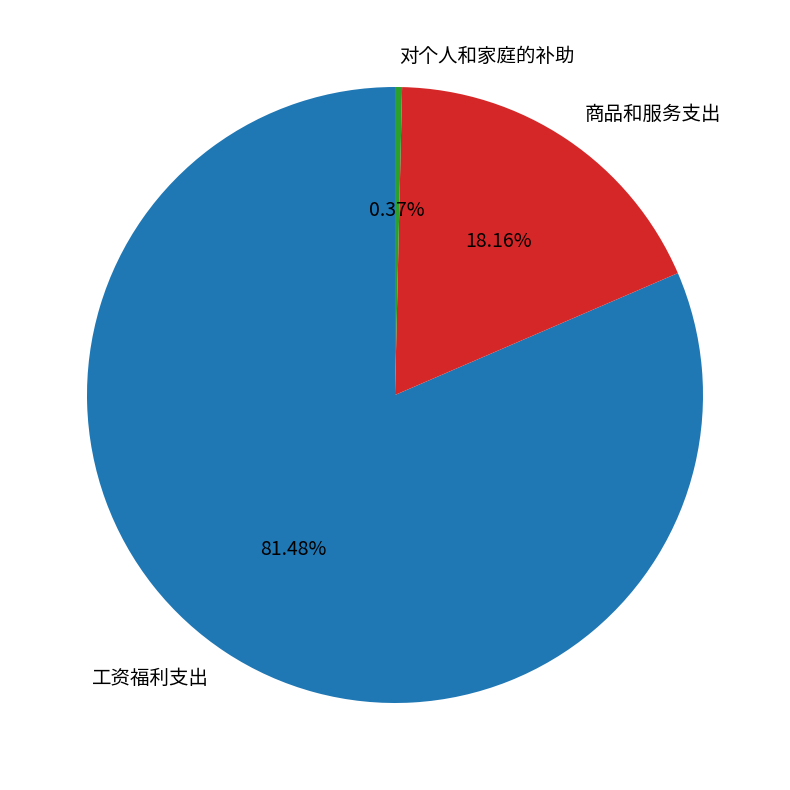

To the nearest percent, what is the difference between the largest and smallest slice percentages?

81%